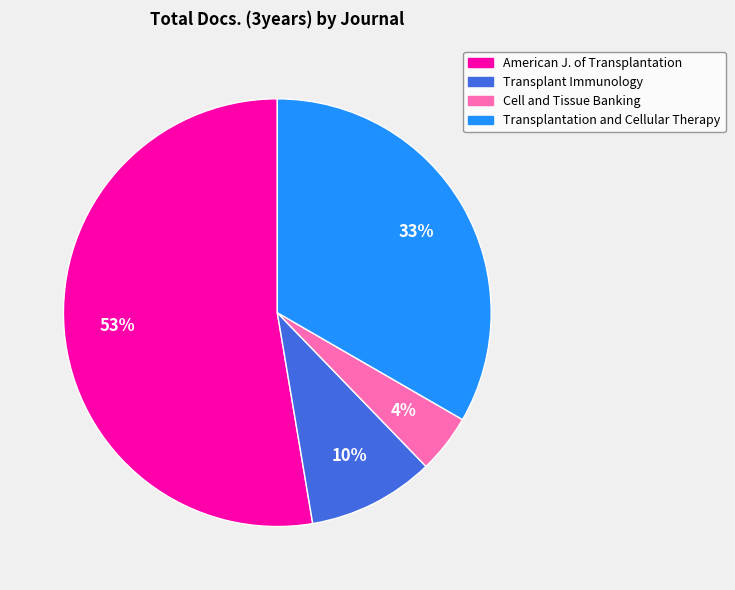

Is there a majority slice in this chart?

Yes